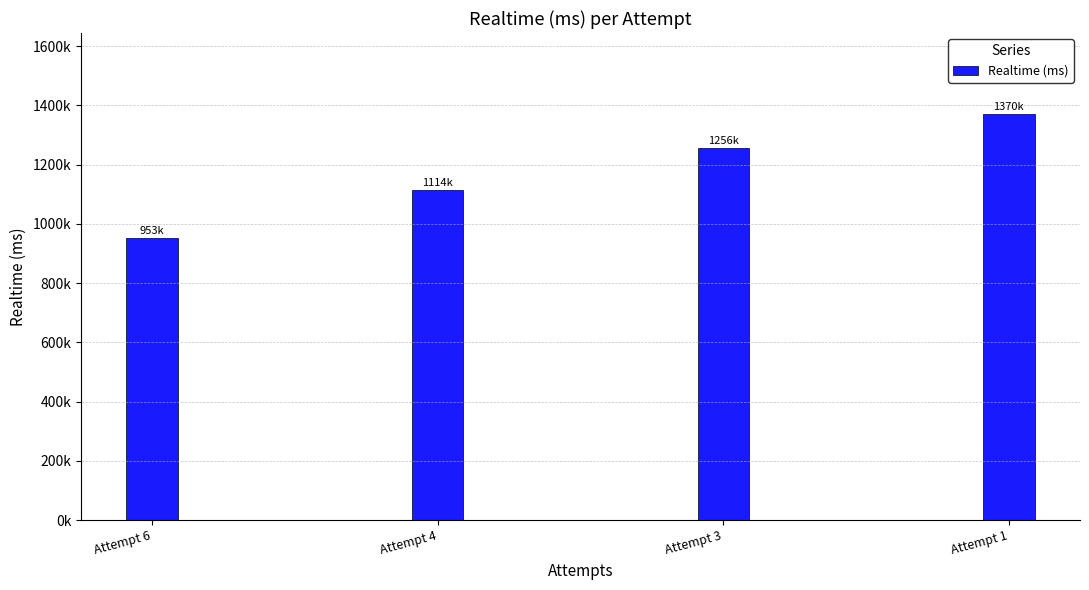

Rank the categories by value from highest to lowest.

Attempt 1, Attempt 3, Attempt 4, Attempt 6